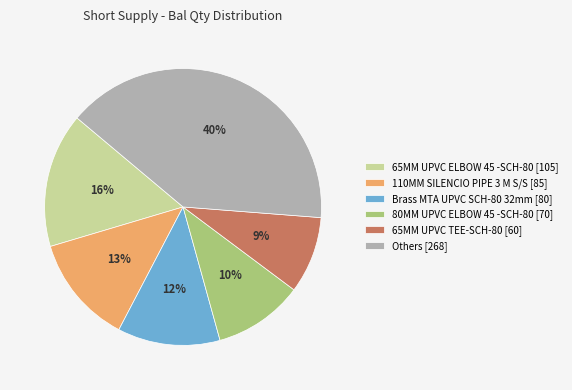

Rank the categories by value from highest to lowest.

Others [268], 65MM UPVC ELBOW 45 -SCH-80 [105], 110MM SILENCIO PIPE 3 M S/S [85], Brass MTA UPVC SCH-80 32mm [80], 80MM UPVC ELBOW 45 -SCH-80 [70], 65MM UPVC TEE-SCH-80 [60]